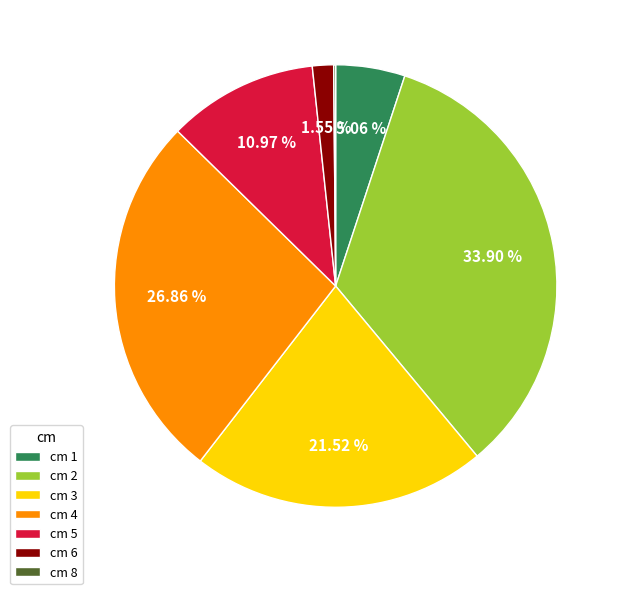

Is there a majority slice in this chart?

No